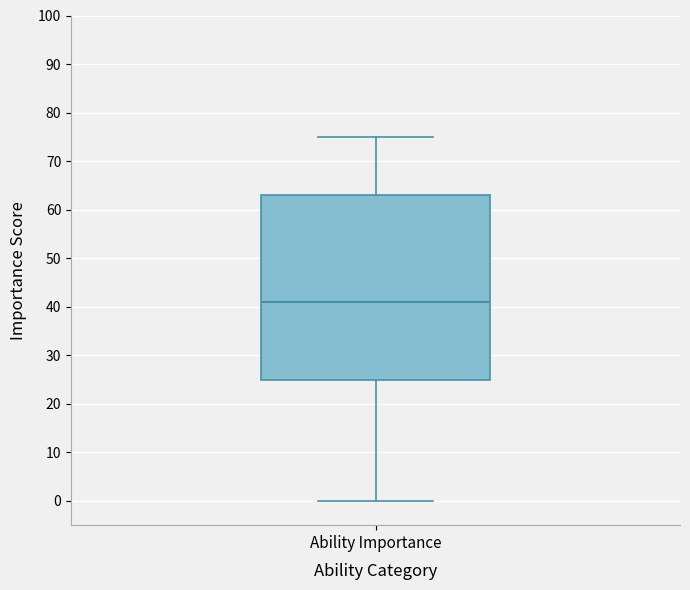

Transcribe this box plot: give where the median line is, the range the box spans, and where the two whiskers end, as read against the y-axis. The values are not printed on the chart, so give them approximately, as read against the axis.

median 41, box 25 to 63, whiskers 0 to 75